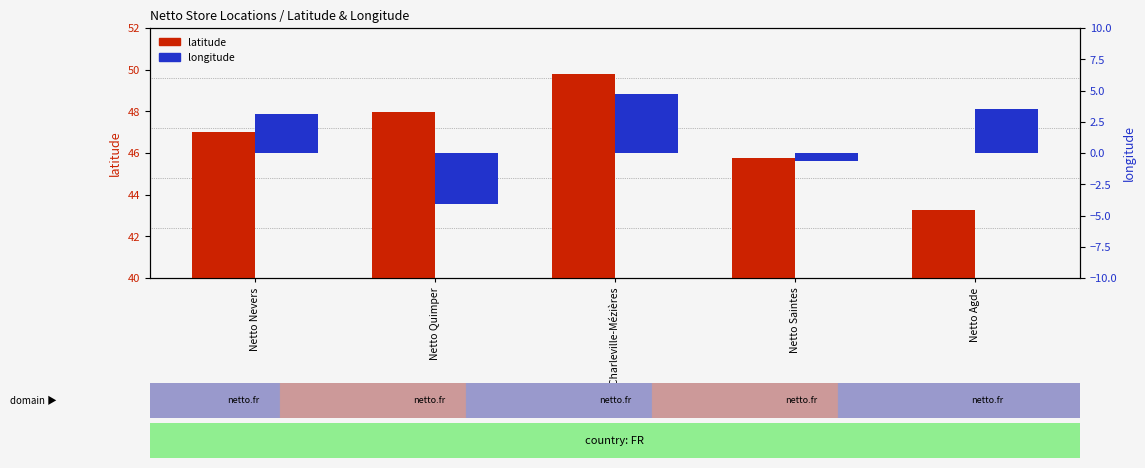

What are all the series names shown in the legend?

latitude, longitude